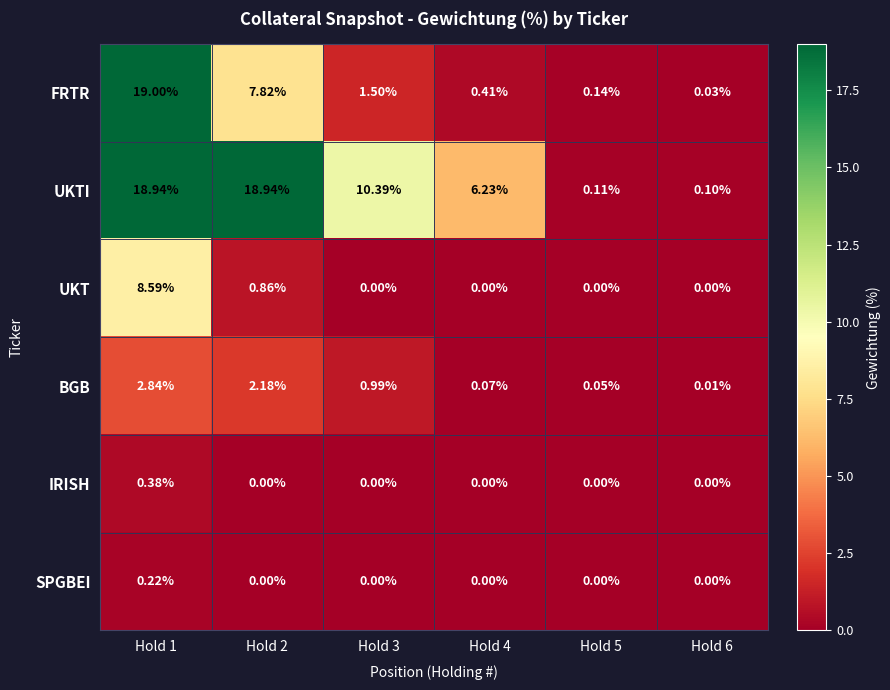

At how many categories does at least one series exceed 0?

6